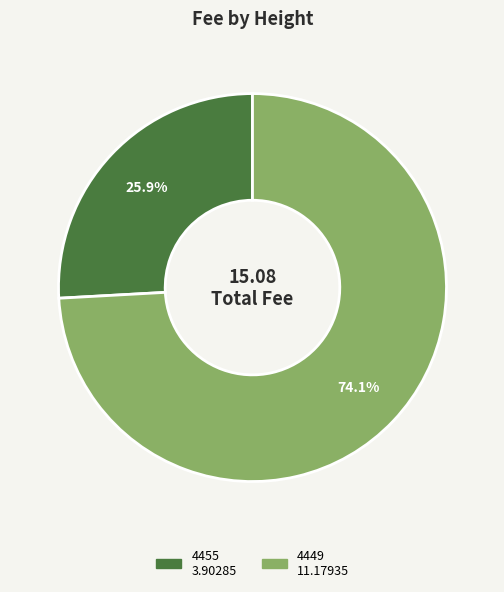

Which category has the smallest portion of the pie?

4455